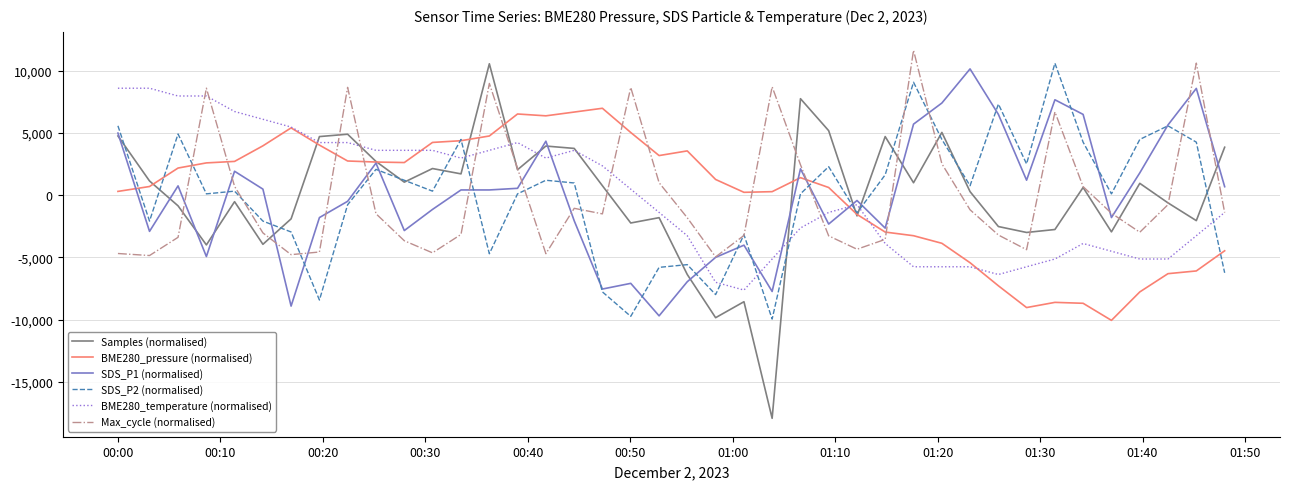

Which series has the largest range (max minus min)?

Samples (normalised)